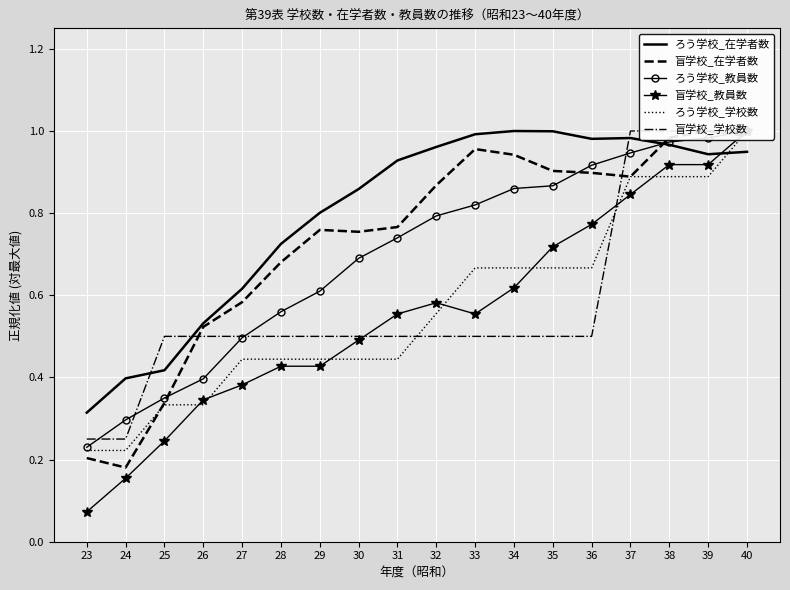

How many interior local valleys does the ろう学校_在学者数 series have?

2